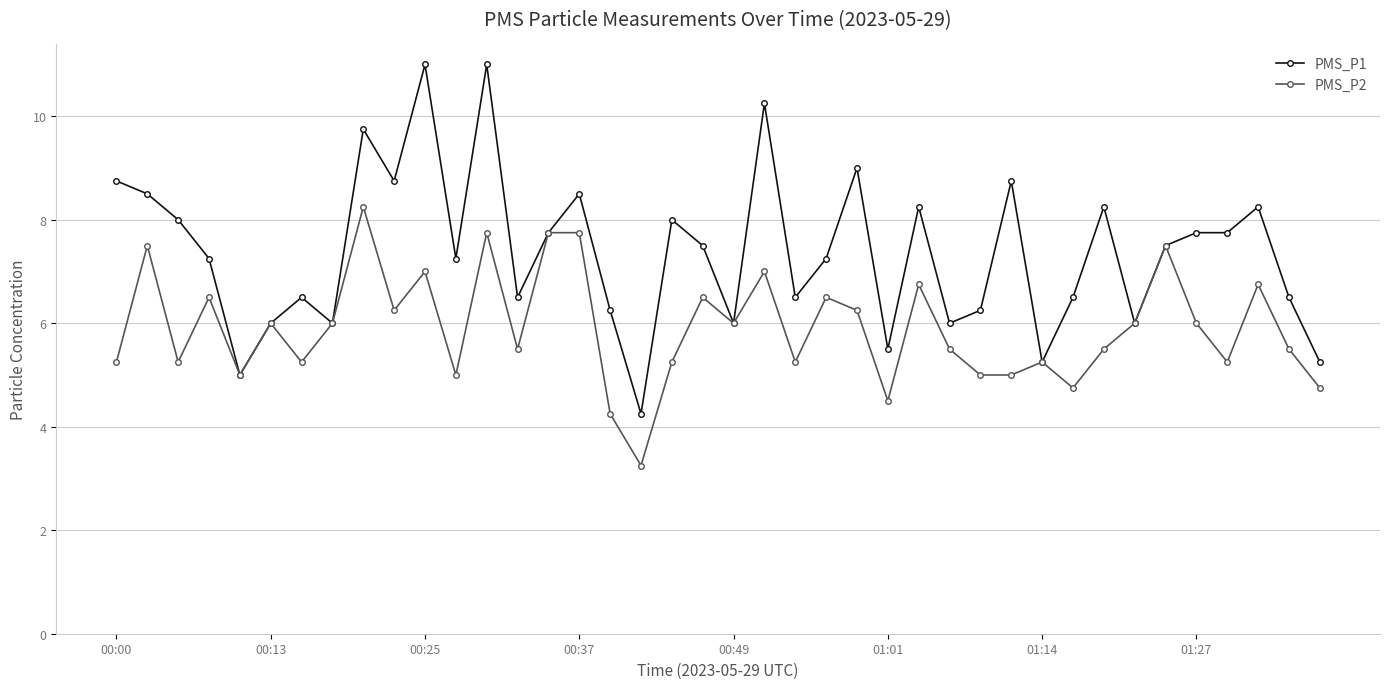

True or false: PMS_P1 has more than 2 interior local peaks.

True